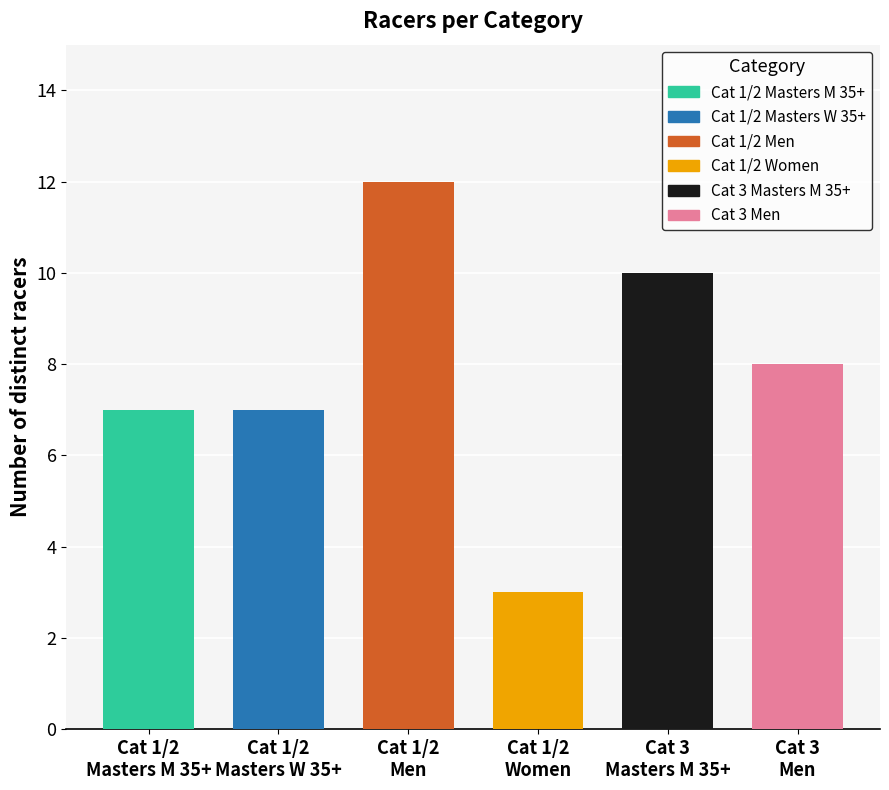

What is the minimum value shown in the chart?

3